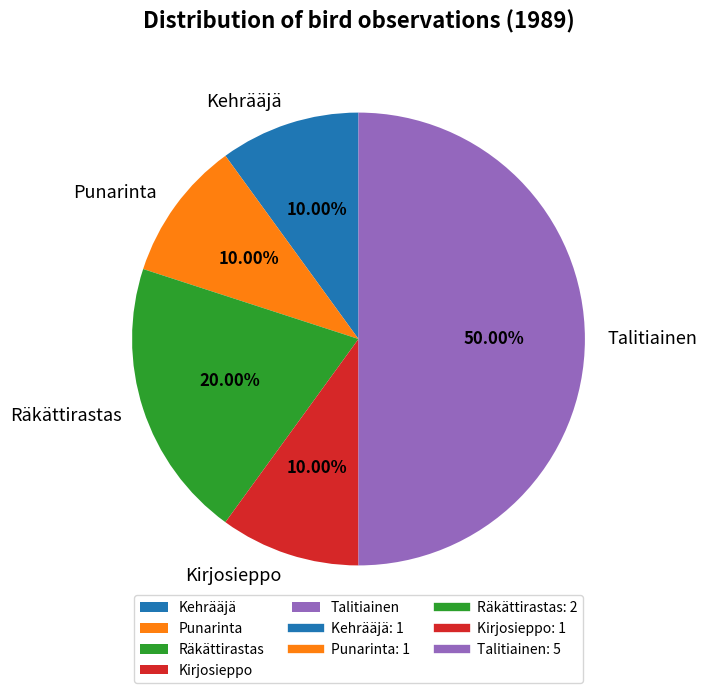

Does Punarinta account for over 50% of the chart?

No